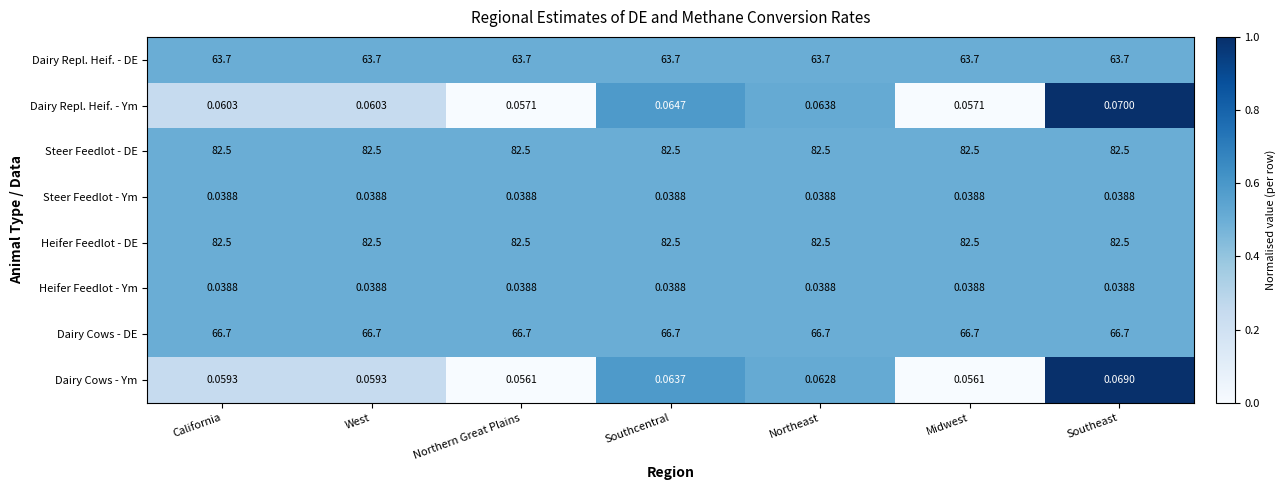

At which category is the sum across all series the highest?

Southeast